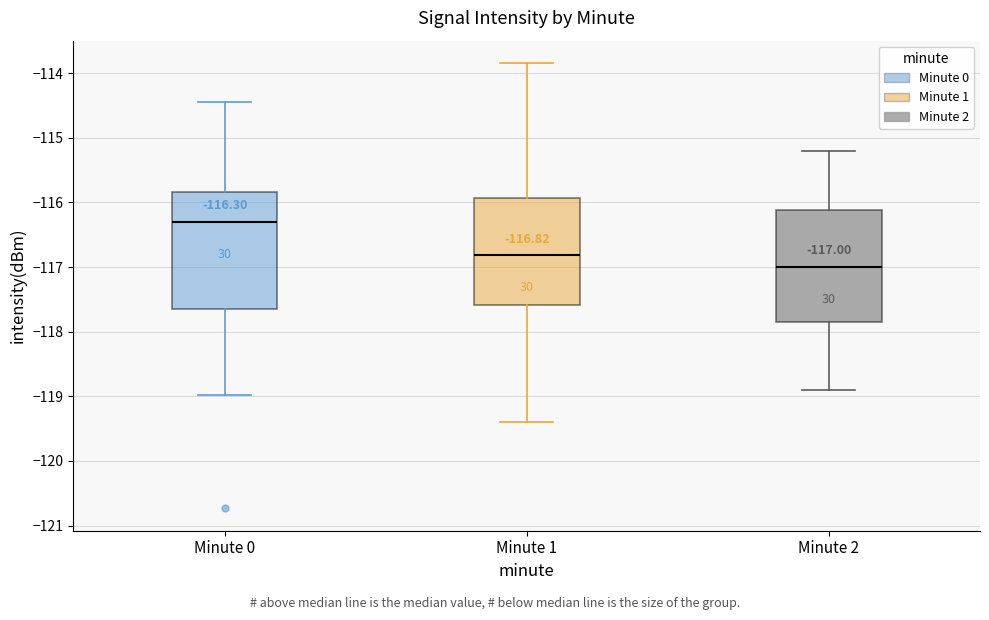

Which box's median line is the lowest?

Minute 2